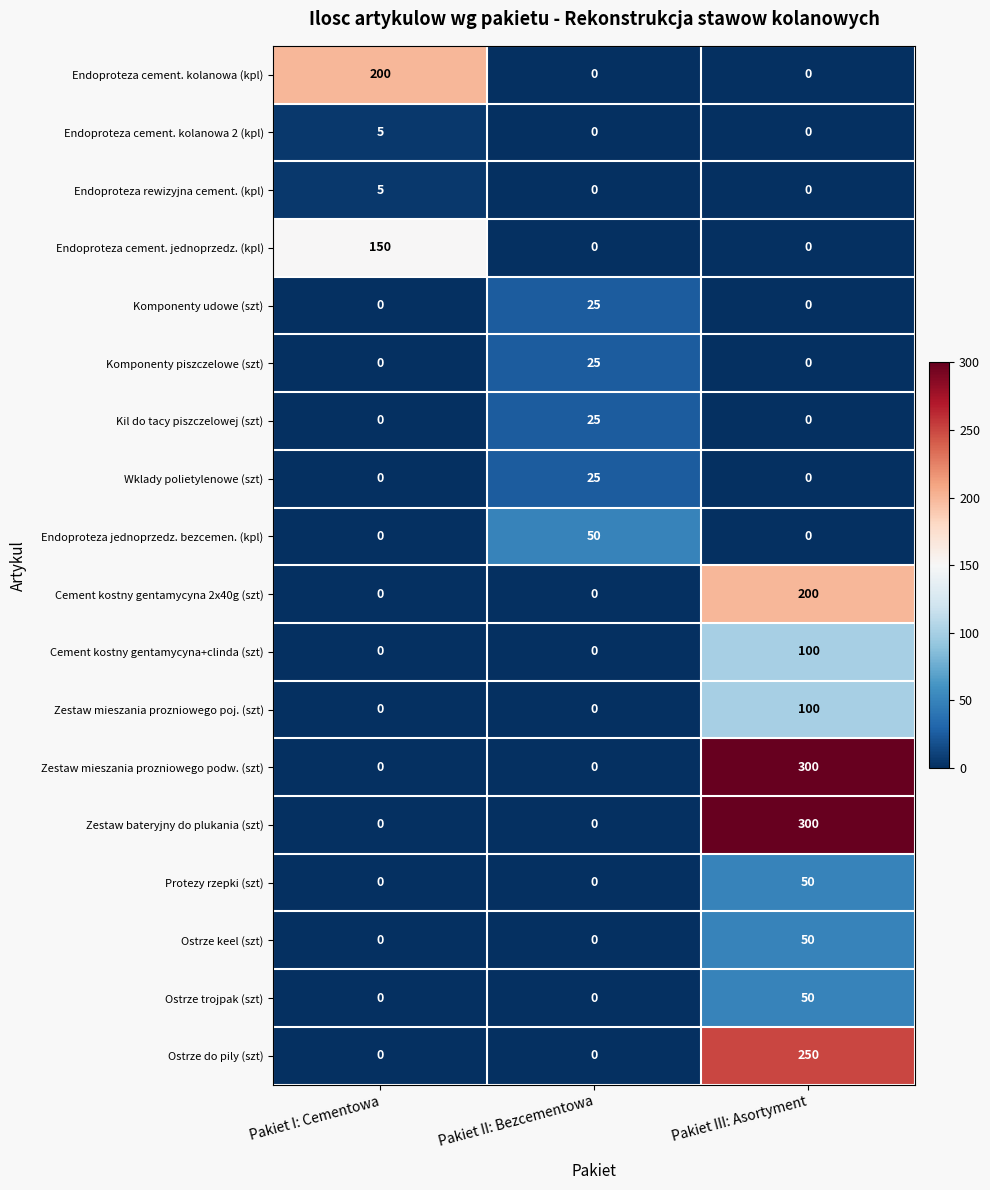

How many series are shown in this chart?

18